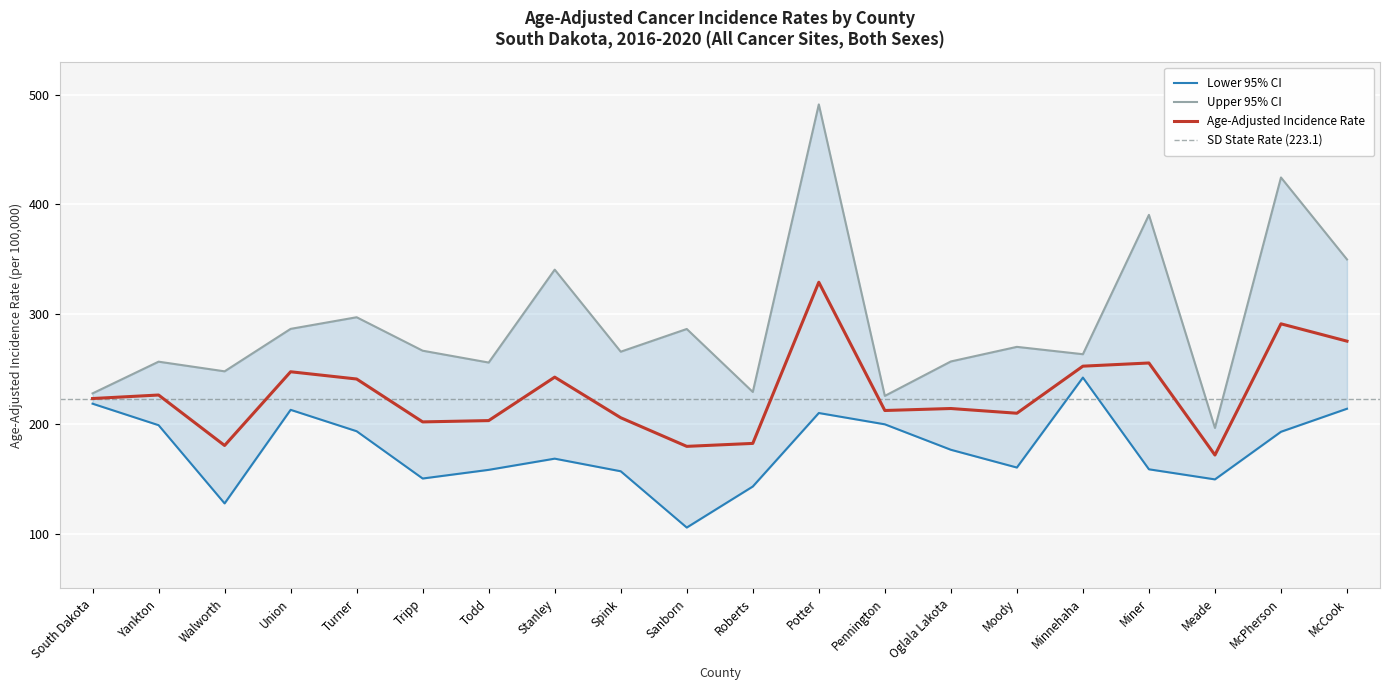

True or false: Upper 95% CI has a value of 263.5 at Minnehaha.

True